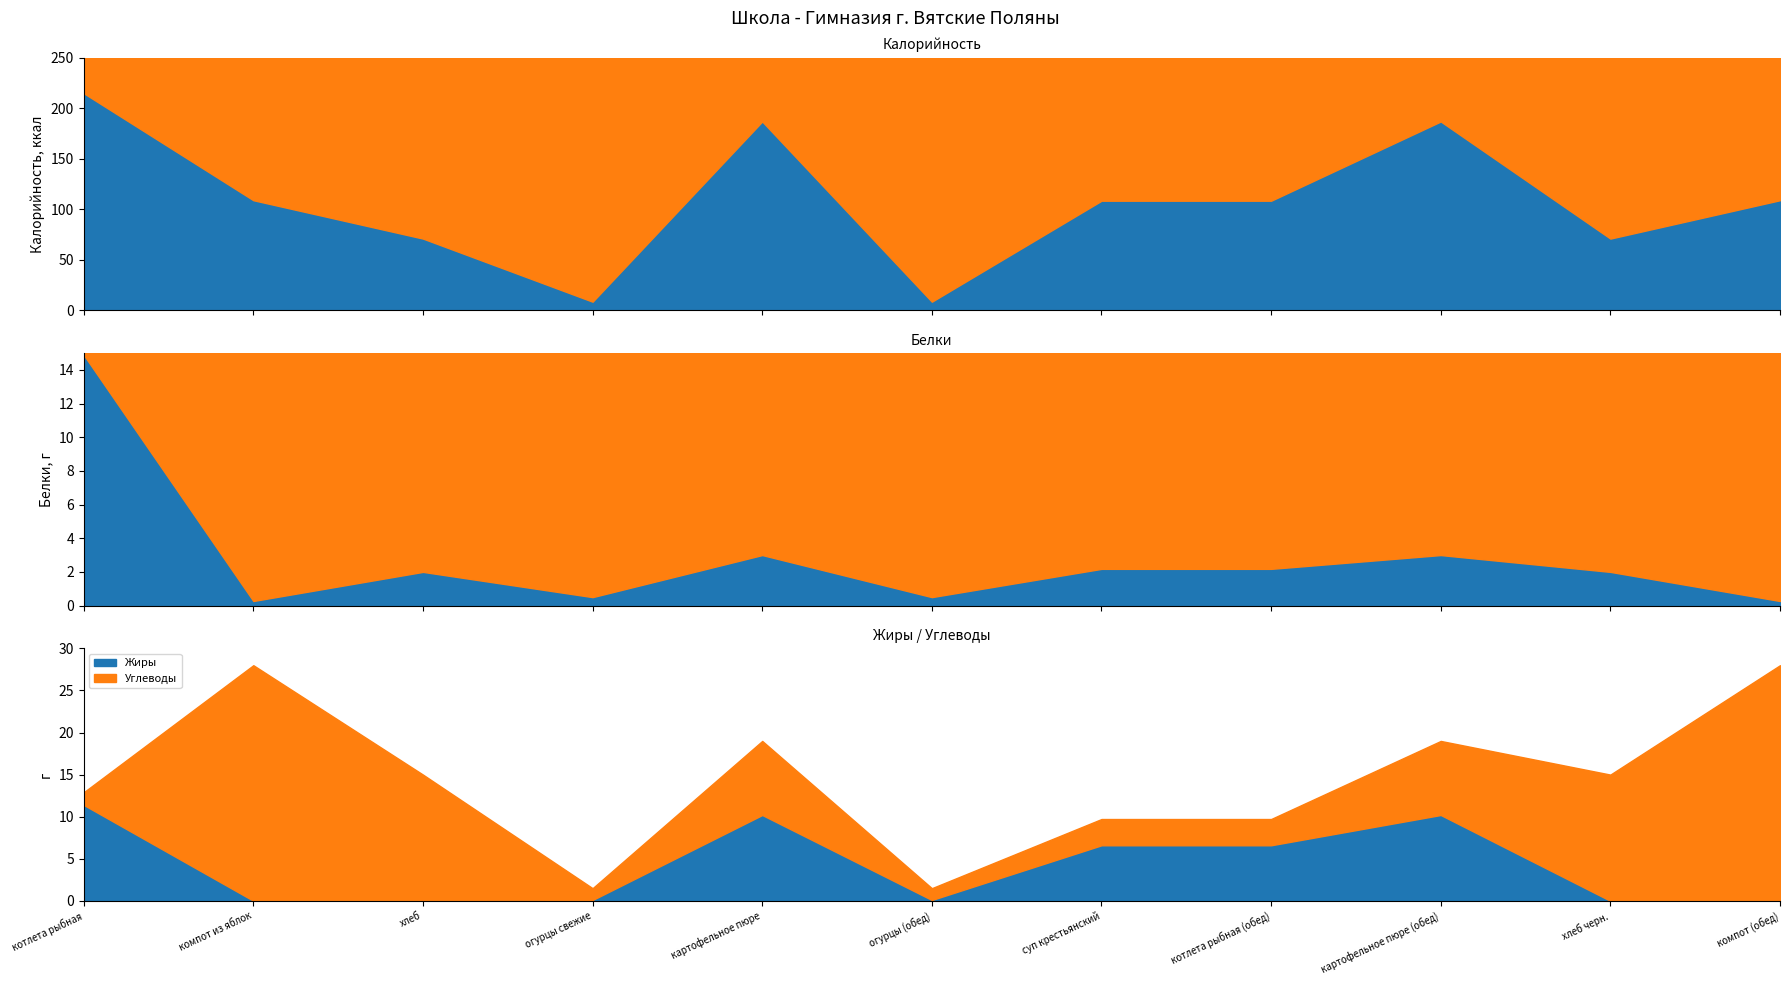

Is it true that Калорийность equals 71.0 at хлеб?

True